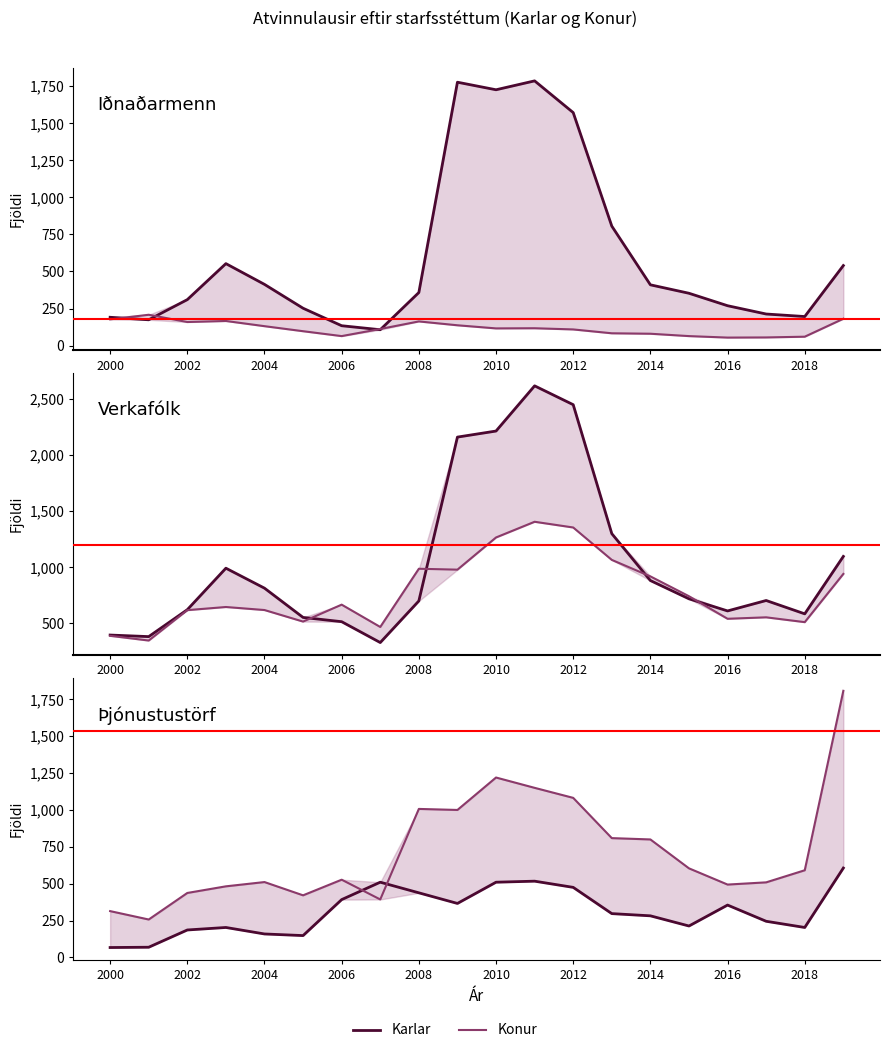

How many data points does each series have?

20